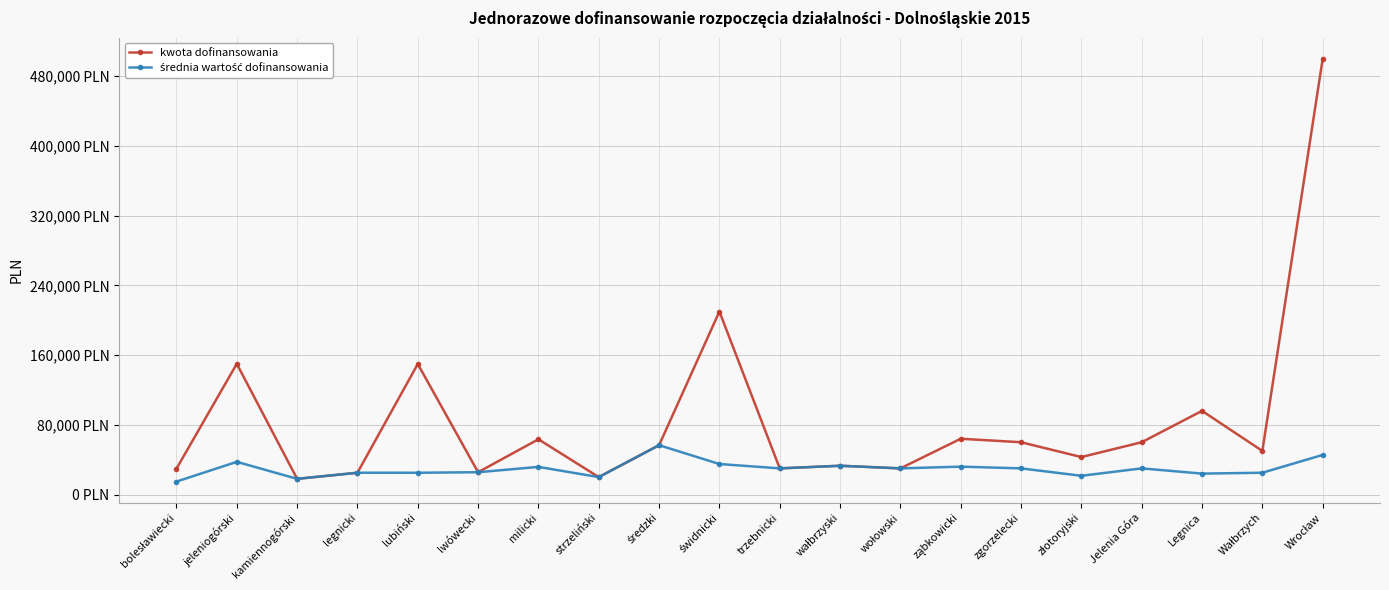

What is the label of the 1st point from the right?

Wrocław